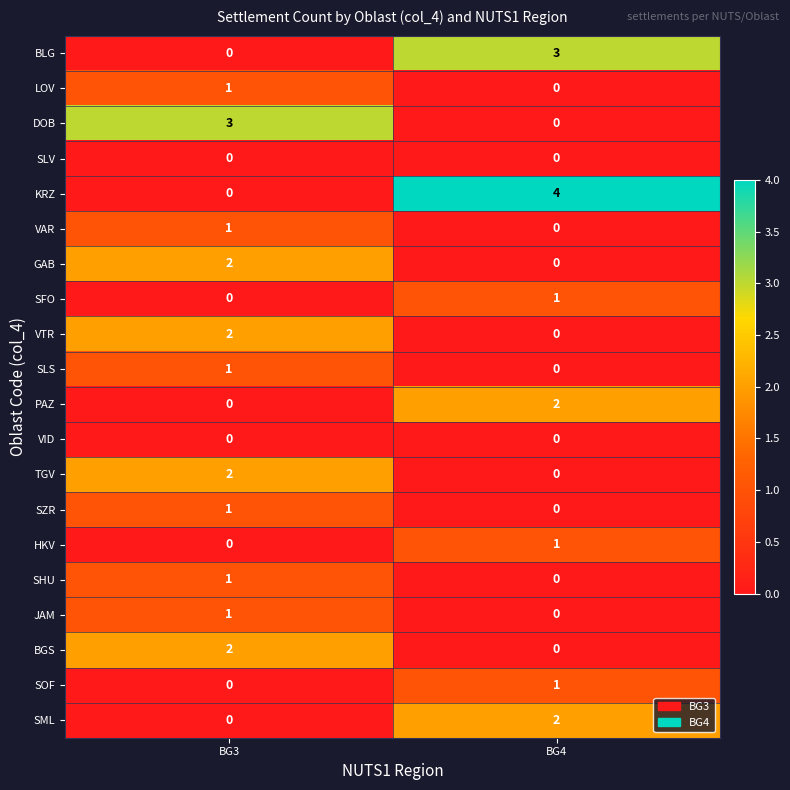

Which series has the largest total across all categories?

KRZ